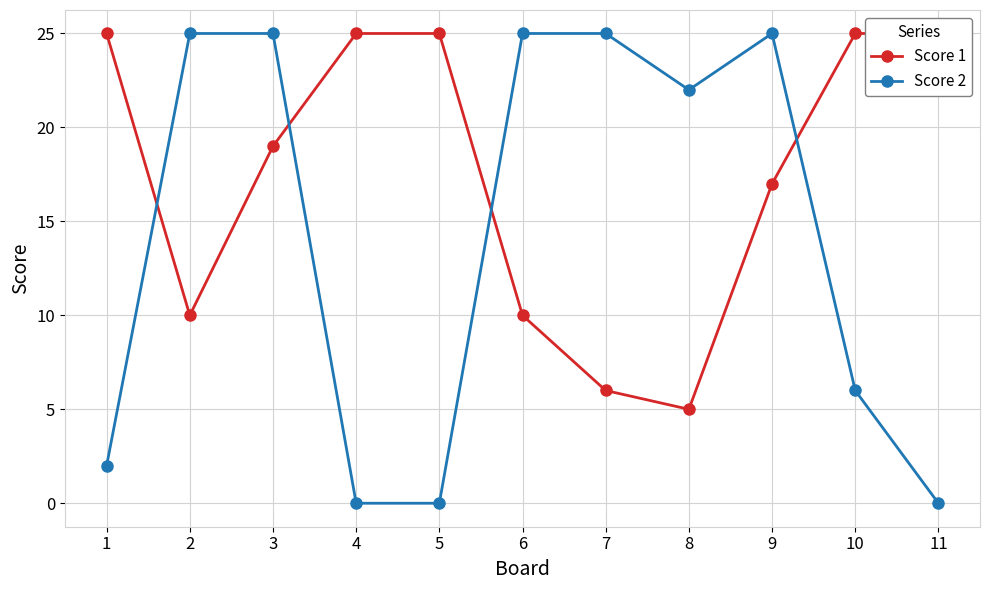

Where does the Score 2 series first go above 22?

2